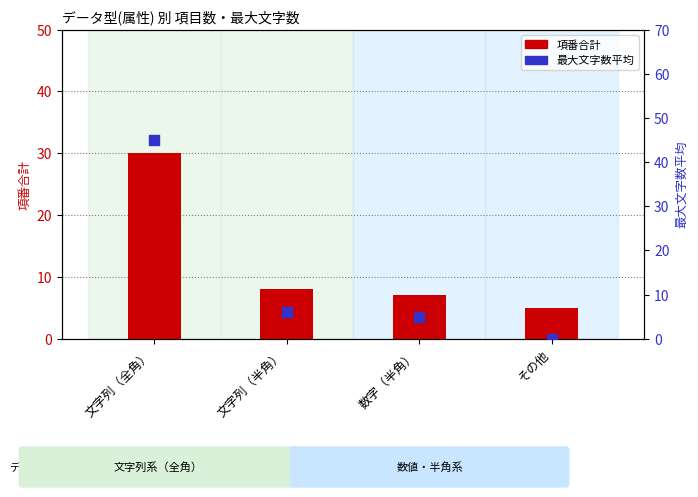

Is the value of 項番合計 at 数字（半角） greater than the value of 最大文字数平均 at 文字列（半角）?

Yes